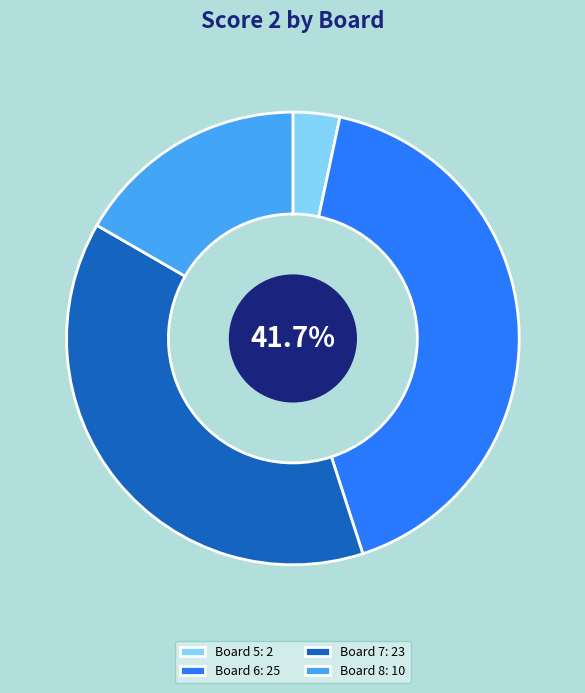

Is the sum of Board 8: 10 and Board 6: 25 greater than half?

Yes